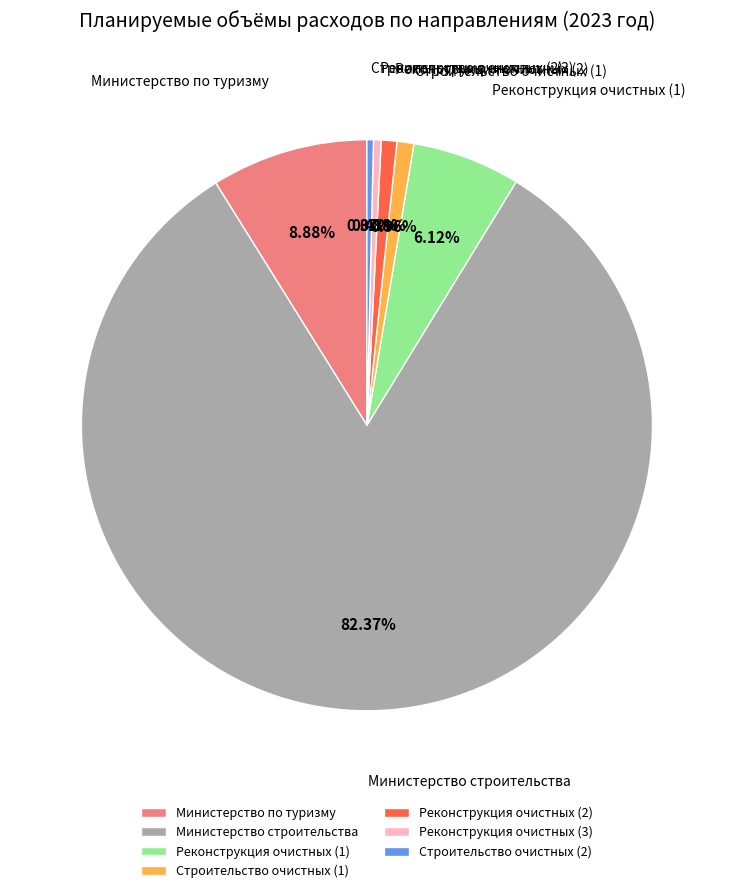

Which slice represents more than half of the pie?

Министерство строительства